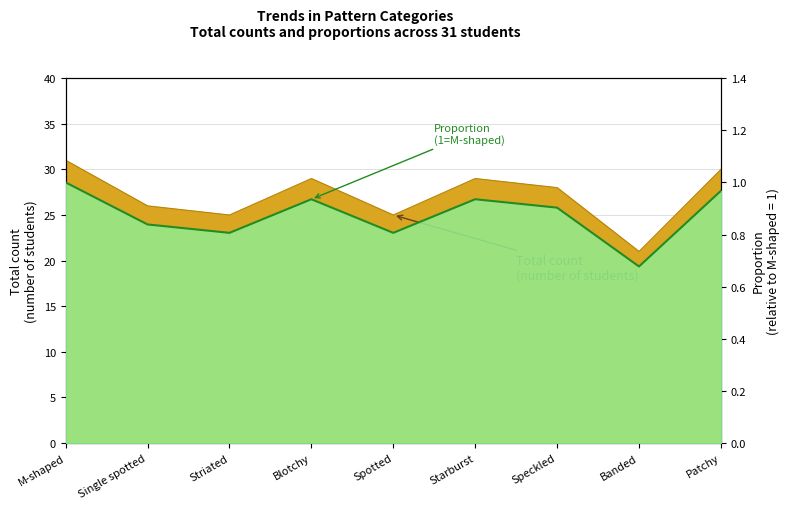

Reading left to right, extract all data points from this chart.

1.0	0.8	0.8	0.9	0.8	0.9	0.9	0.7	1.0